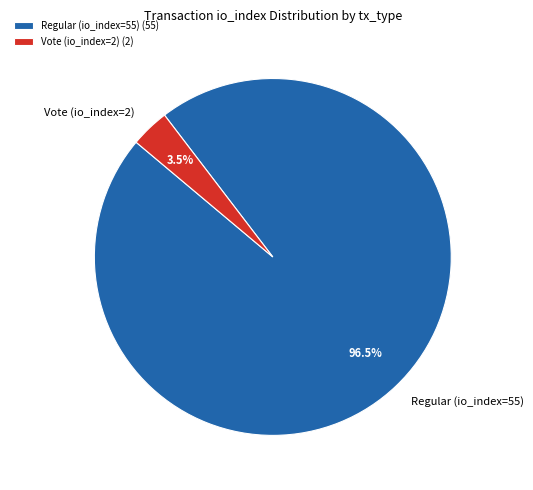

Which category has the smallest portion of the pie?

Vote (io_index=2)